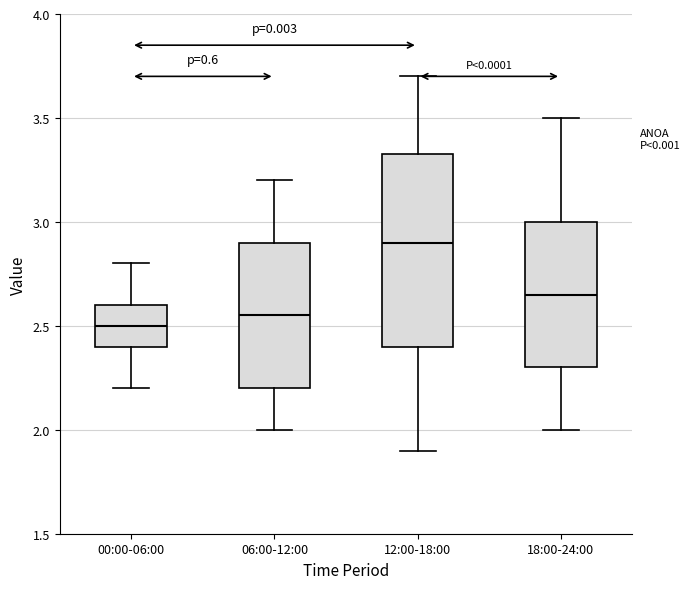

Reading left to right, read every box against the y-axis: the position of its median line, the range the box covers, and the ends of its whiskers. The values are not printed on the chart, so give them approximately, as read against the axis.

00:00-06:00: median 2.50, box 2.40 to 2.60, whiskers 2.20 to 2.80
06:00-12:00: median 2.55, box 2.20 to 2.90, whiskers 2.00 to 3.20
12:00-18:00: median 2.90, box 2.40 to 3.35, whiskers 1.90 to 3.70
18:00-24:00: median 2.65, box 2.30 to 3.00, whiskers 2.00 to 3.50